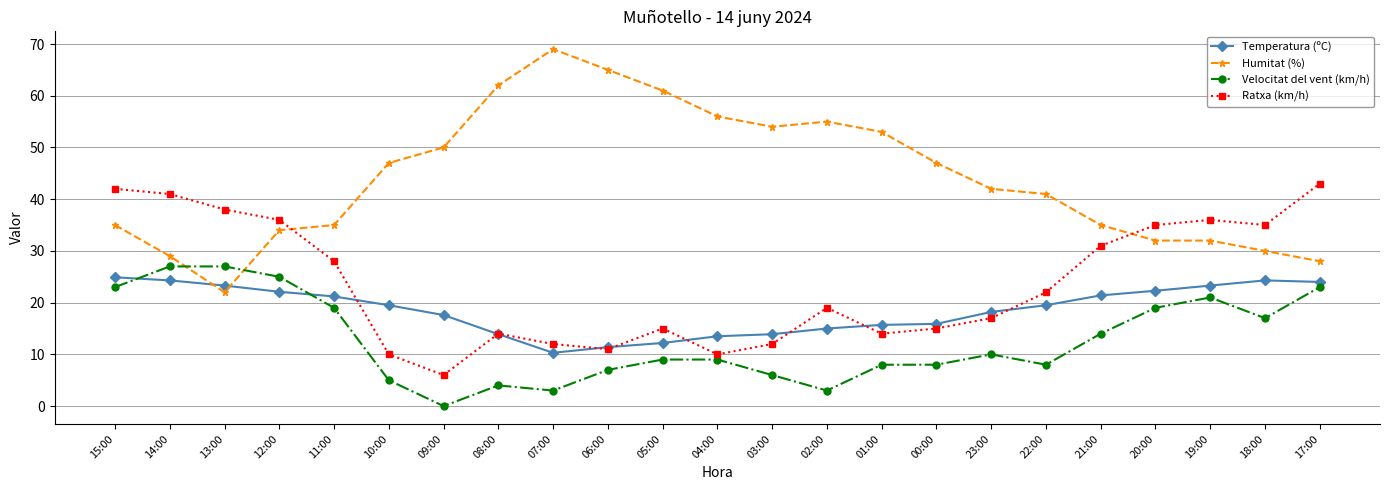

At which category does Velocitat del vent (km/h) reach its first local valley?

09:00